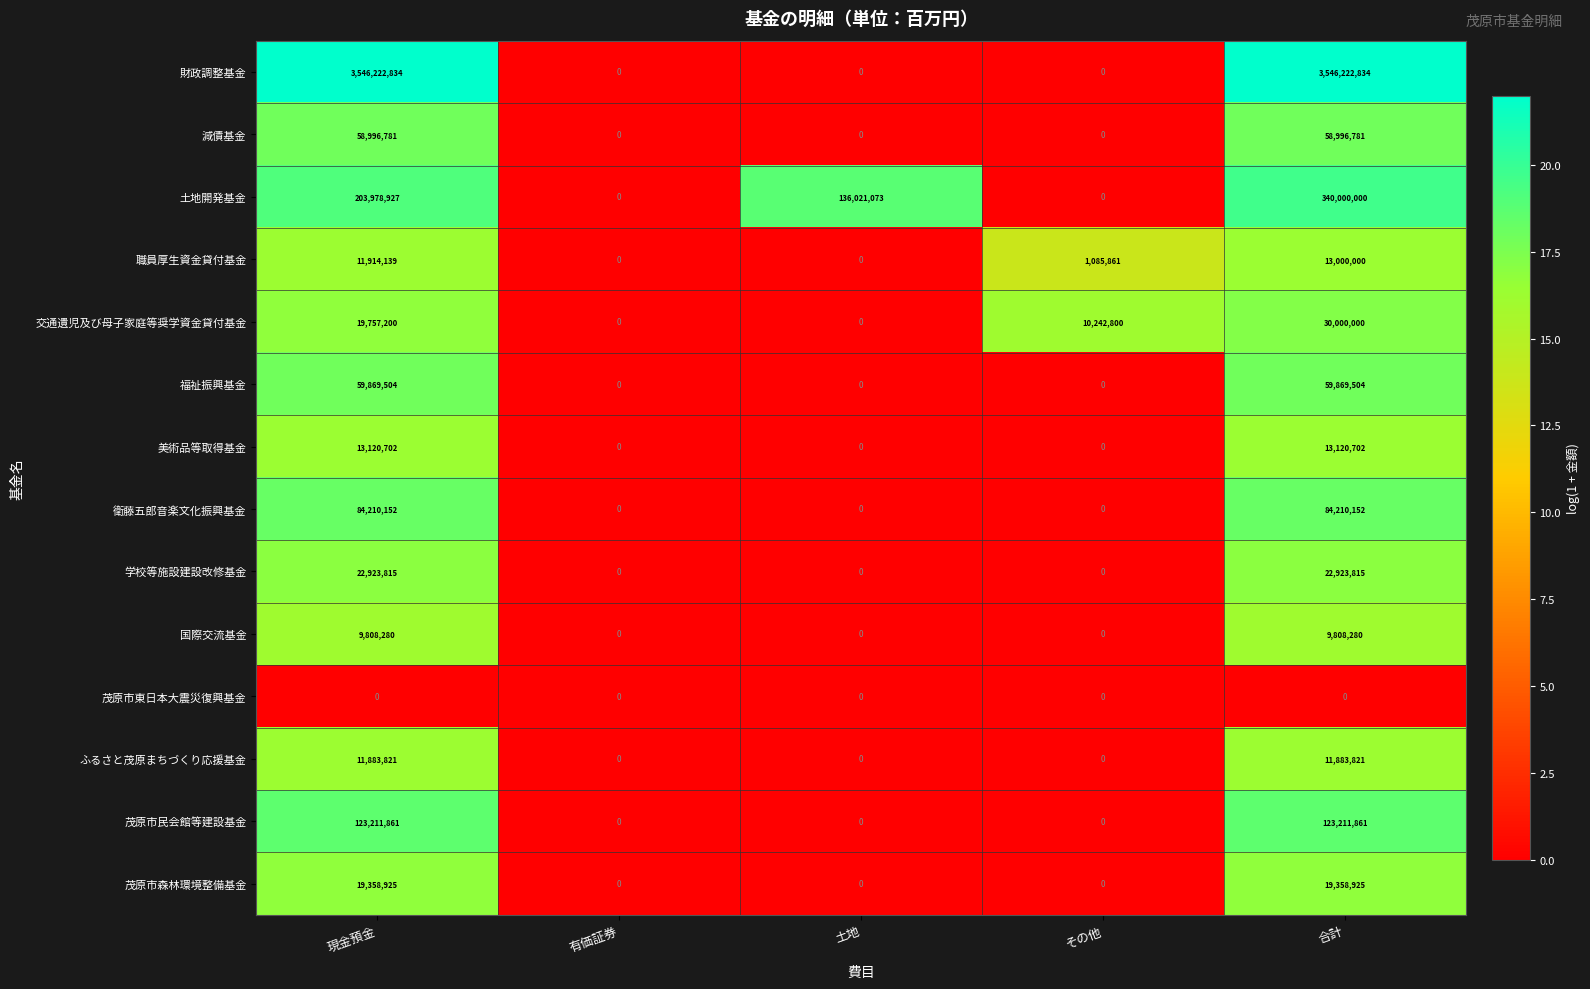

What is the difference between the second highest and minimum values in the 交通遺児及び母子家庭等奨学資金貸付基金 series?

19757200